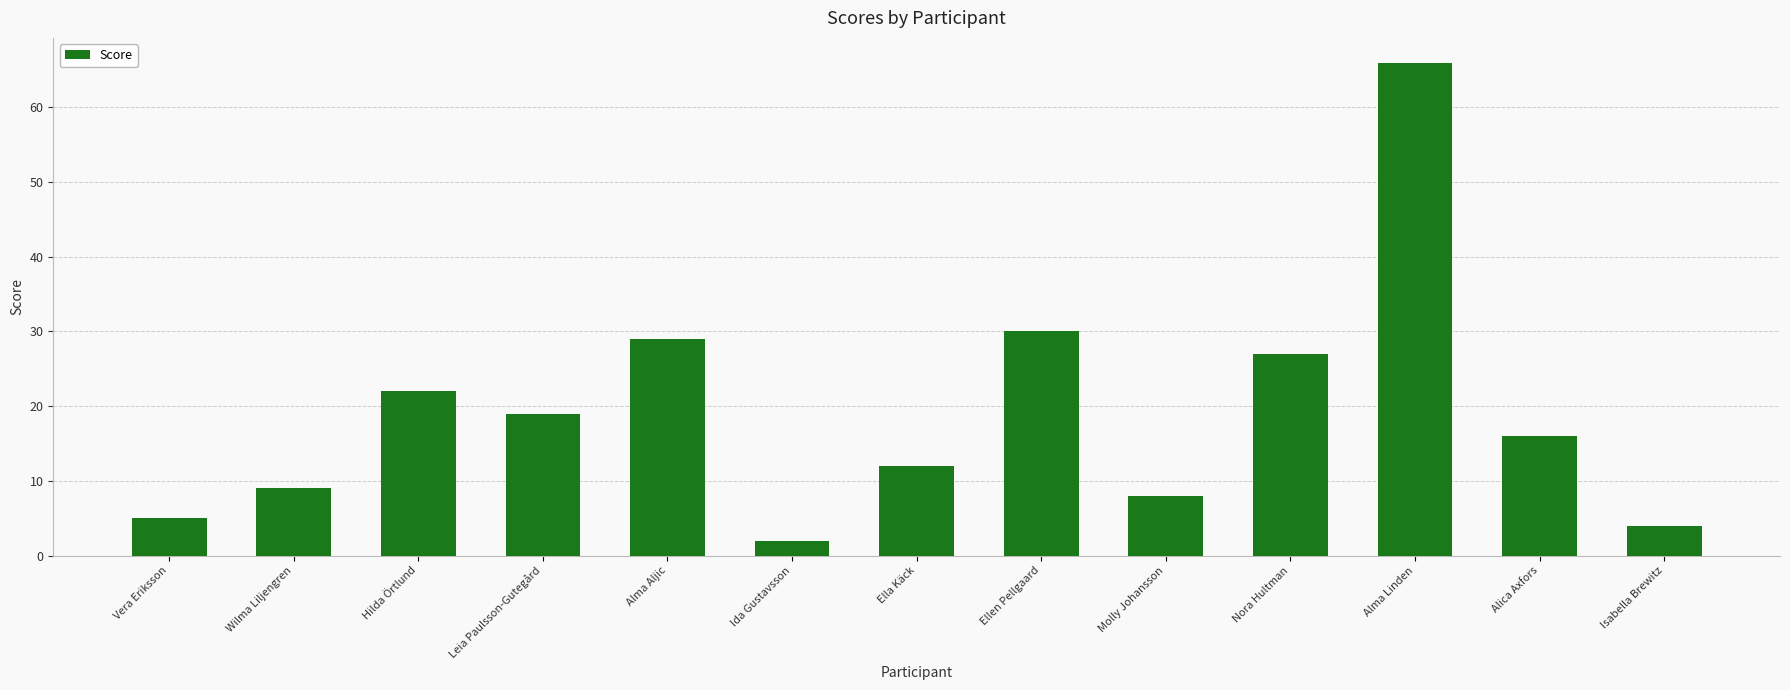

Reading left to right, extract all data points from this chart.

5	9	22	19	29	2	12	30	8	27	66	16	4